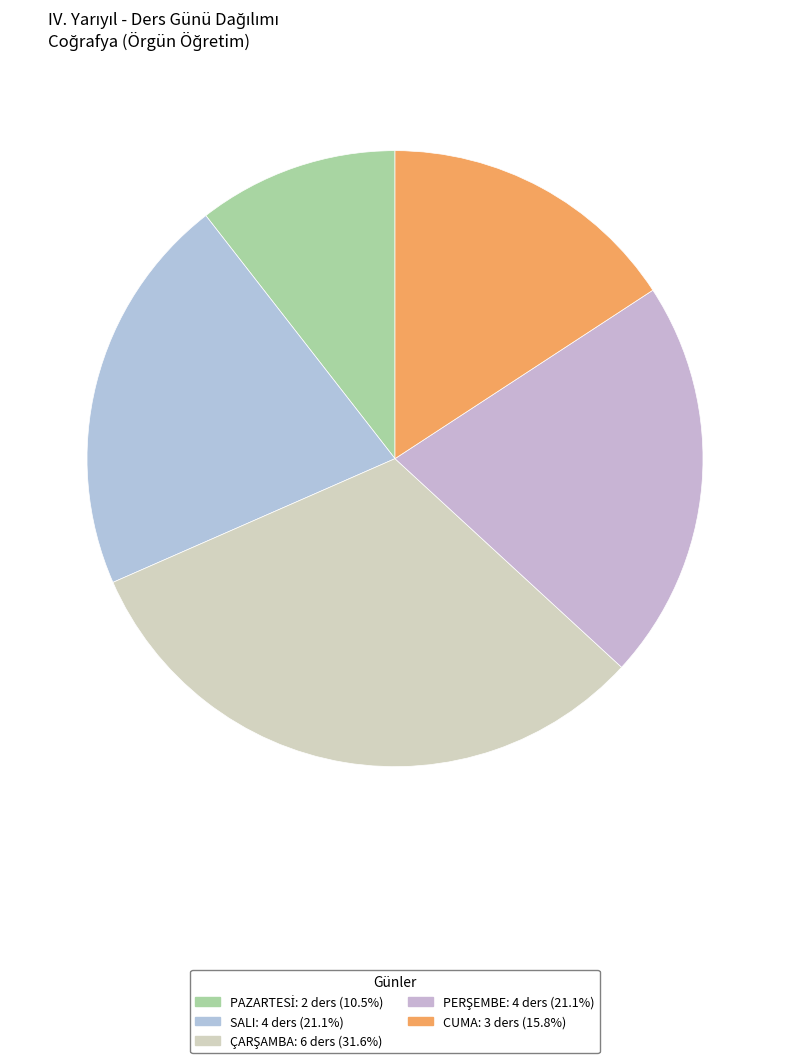

To the nearest percent, what is the average slice percentage?

20%